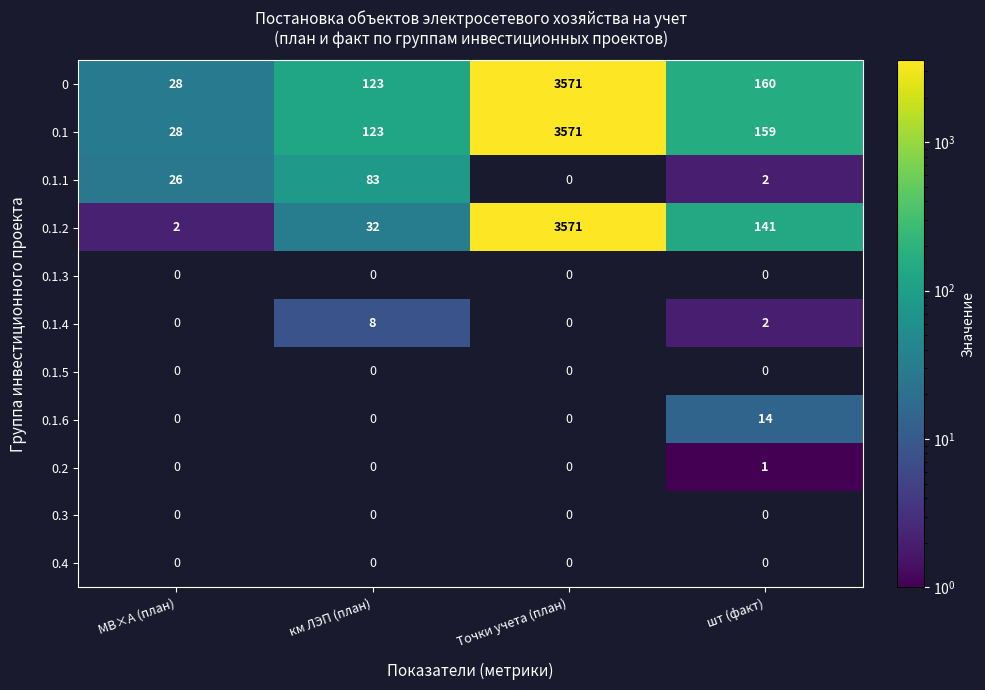

List the labels in order of 0.1.2 value, smallest first.

МВ×А (план), км ЛЭП (план), шт (факт), Точки учета (план)